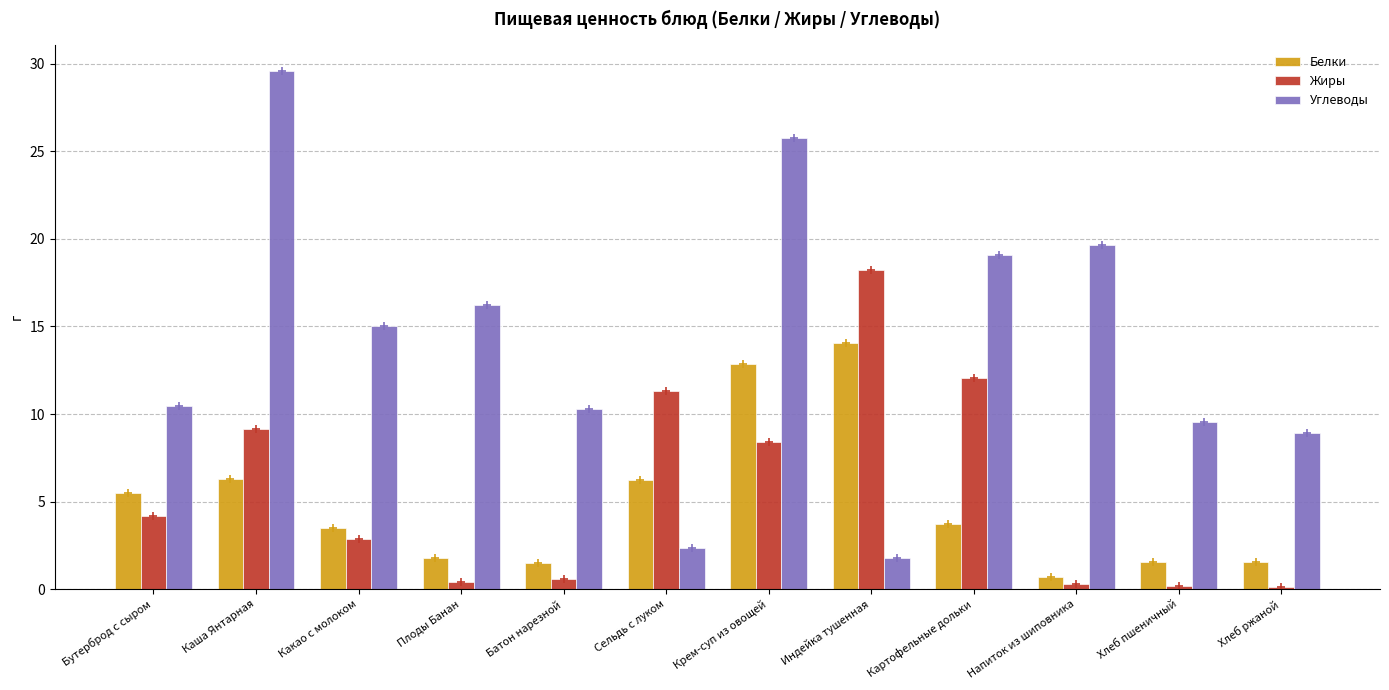

Which series changed the most between Бутерброд с сыром and Хлеб ржаной?

Жиры